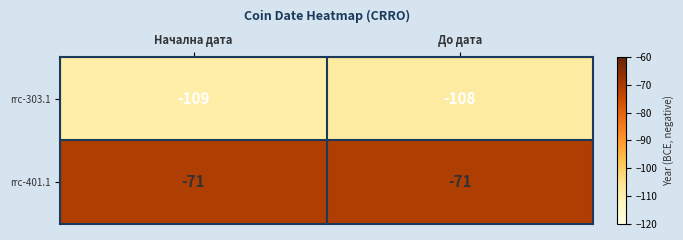

Which series has the largest total across all categories?

rrc-401.1